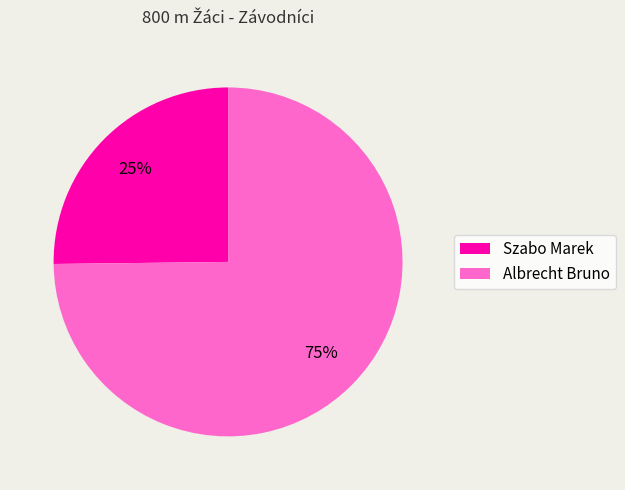

Rank the categories by value from highest to lowest.

Albrecht Bruno, Szabo Marek